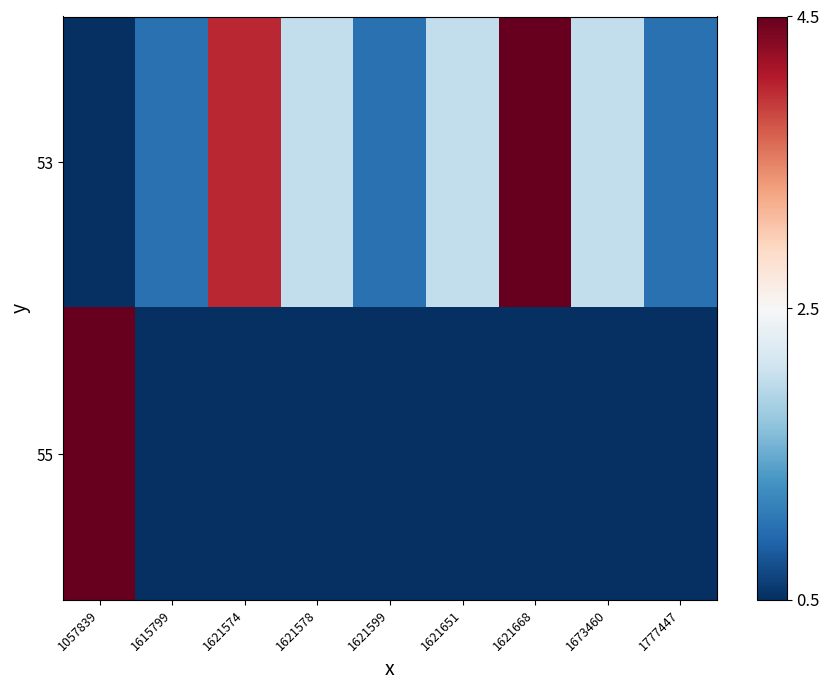

Between 1615799 and 1621578, which series saw the biggest shift?

53